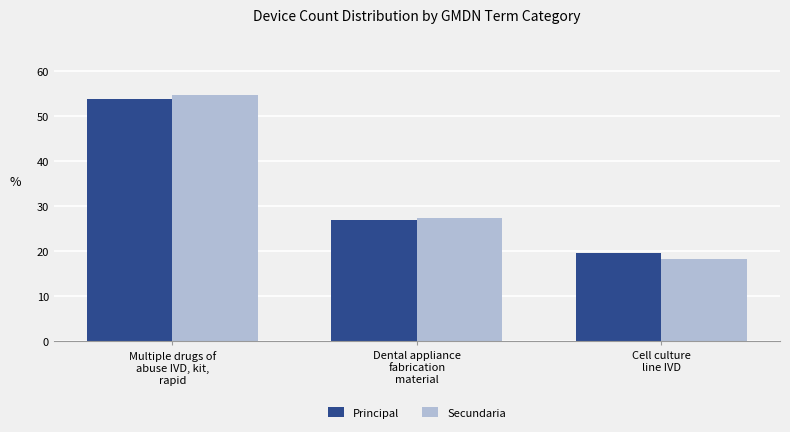

Reading right to left, transcribe all the data shown in this chart.

Principal: 19.5	26.8	53.7
Secundaria: 18.2	27.3	54.5